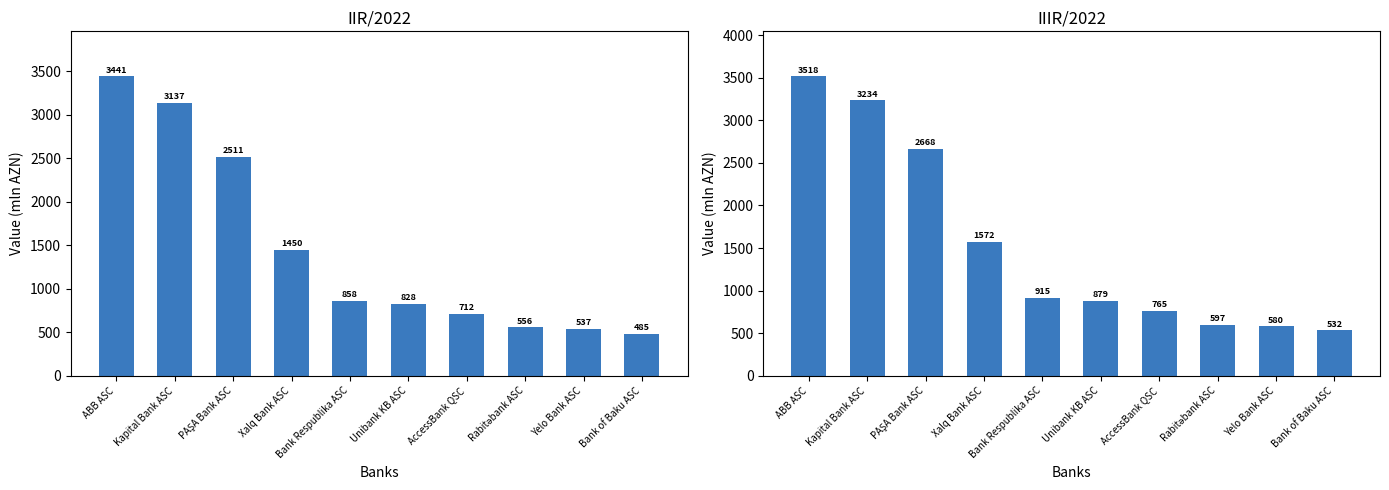

Reading right to left, extract all data points from this chart.

IIR/2022: Bank of Baku ASC=484.8	Yelo Bank ASC=537.5	Rabitəbank ASC=556.5	AccessBank QSC=712.5	Unibank KB ASC=828.2	Bank Respublika ASC=858.2	Xalq Bank ASC=1450.2	PAŞA Bank ASC=2510.8	Kapital Bank ASC=3136.9	ABB ASC=3440.8
IIIR/2022: Bank of Baku ASC=531.9	Yelo Bank ASC=580.4	Rabitəbank ASC=597.5	AccessBank QSC=765.4	Unibank KB ASC=878.9	Bank Respublika ASC=914.8	Xalq Bank ASC=1572.1	PAŞA Bank ASC=2667.9	Kapital Bank ASC=3234.1	ABB ASC=3518.0